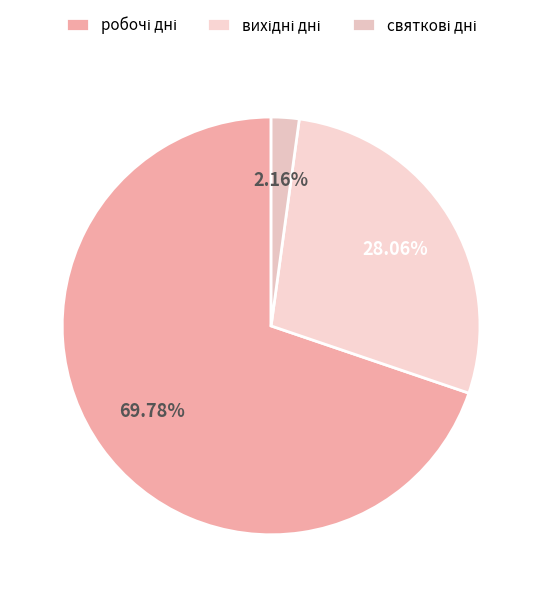

Count the number of slices in the pie.

3